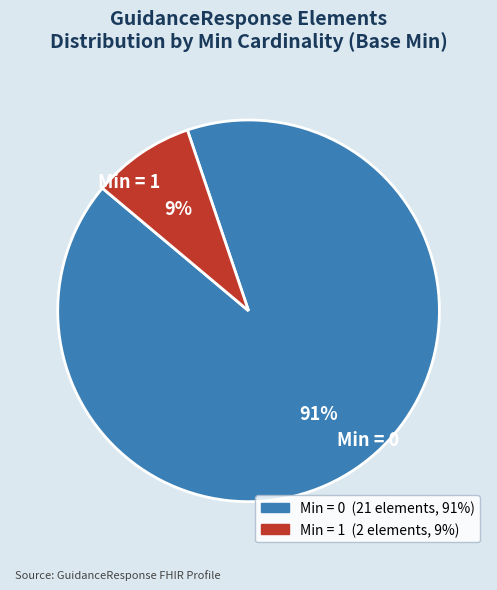

How many slices are in this pie chart?

2